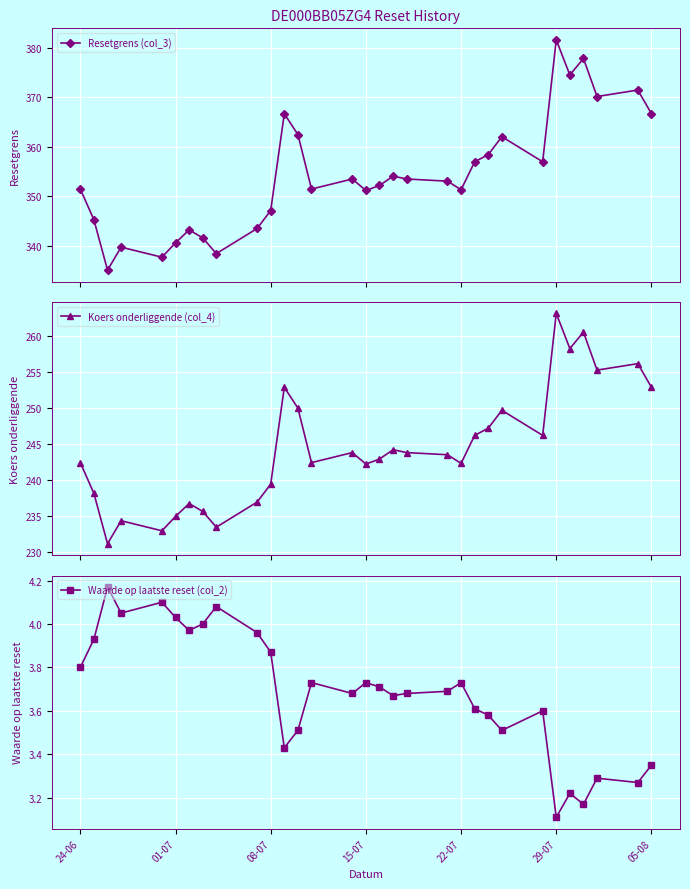

What is the value of the Resetgrens (col_3) point at the 7th from the left?

343.2